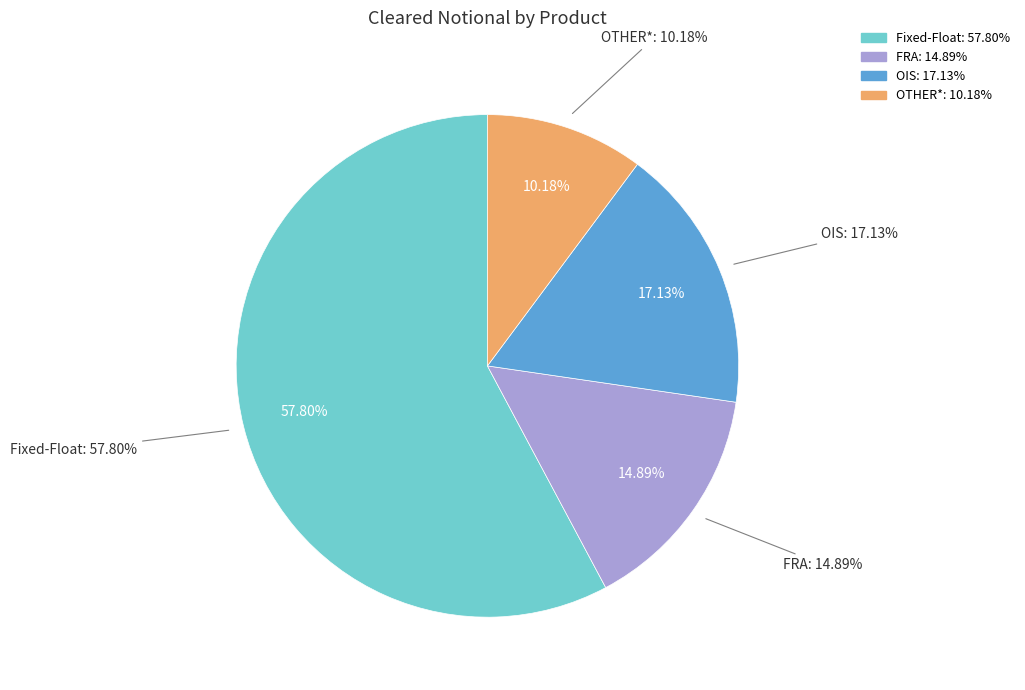

Count the number of slices in the pie.

4